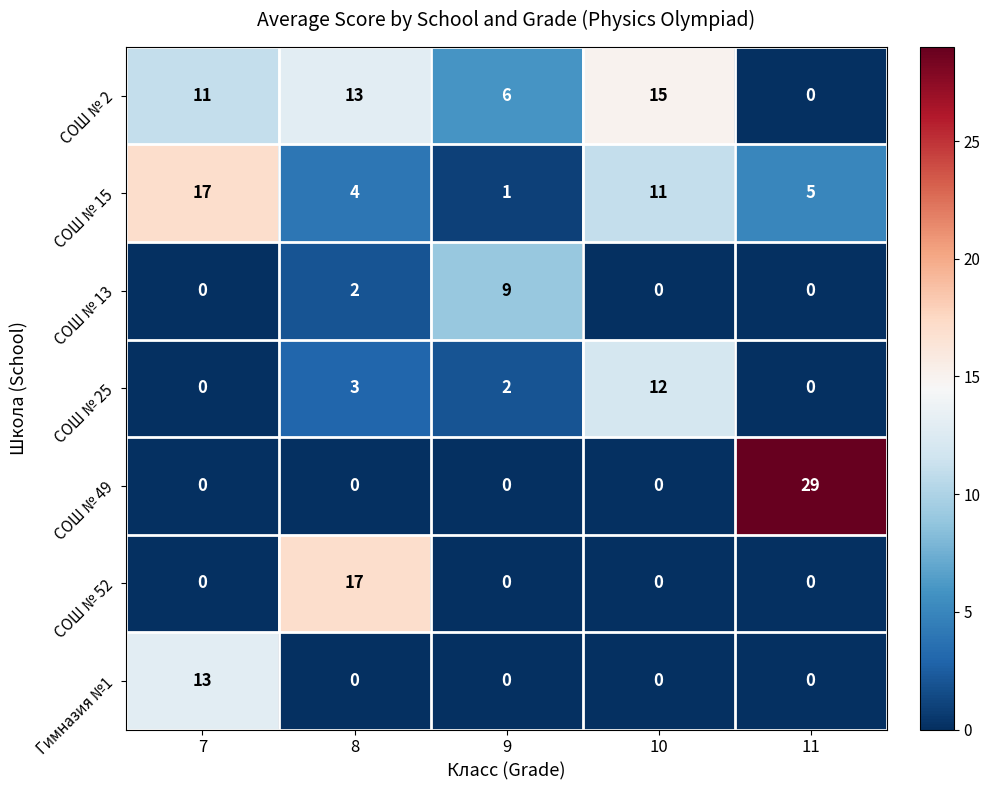

Which series changed the most between 9 and 11?

СОШ № 49